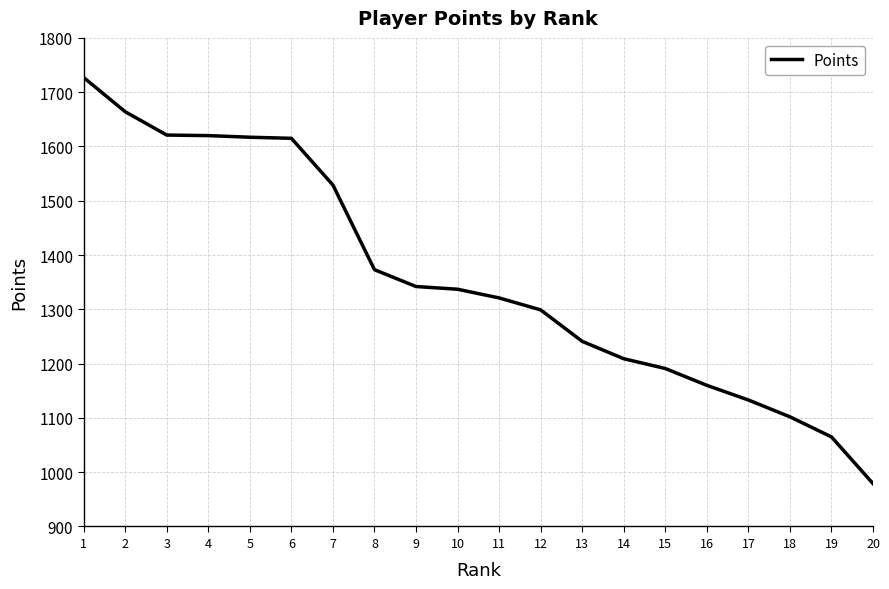

Is it true that the value at 20 is 351?

False